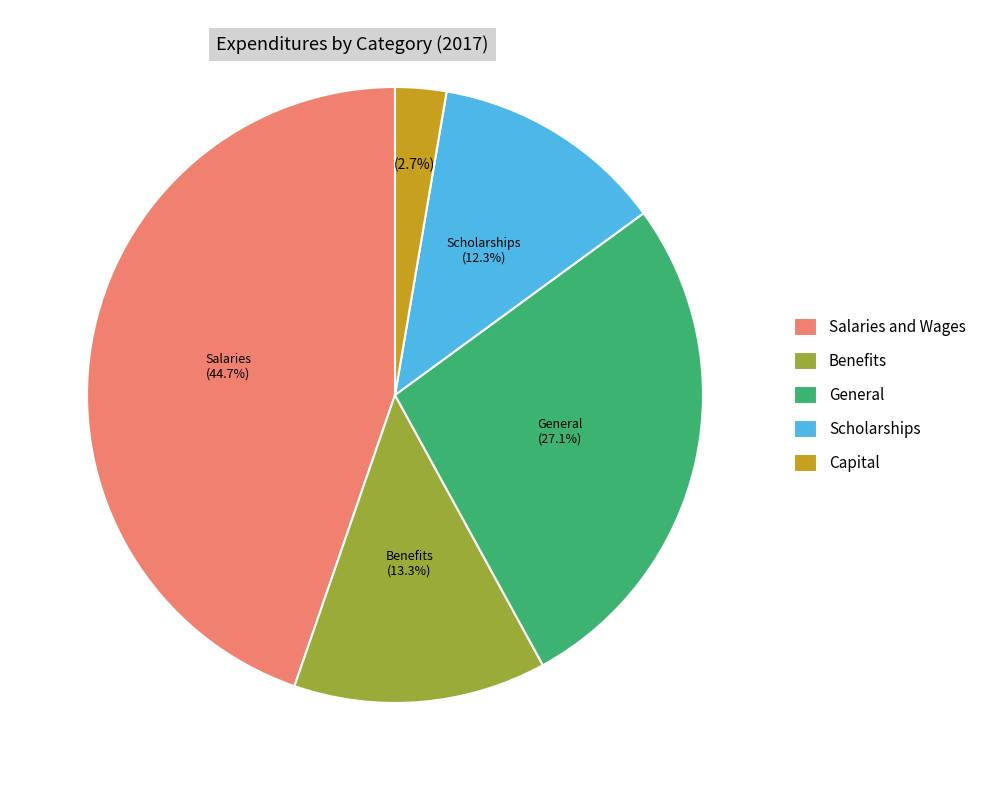

Is Scholarships the majority of the pie?

No